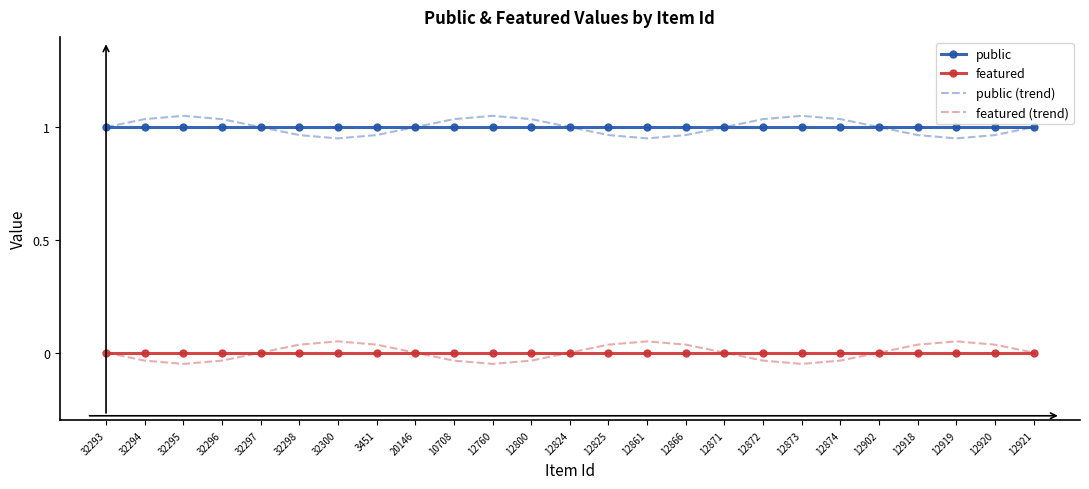

At 12902, list the series in order from smallest to largest.

featured (trend), featured, public, public (trend)